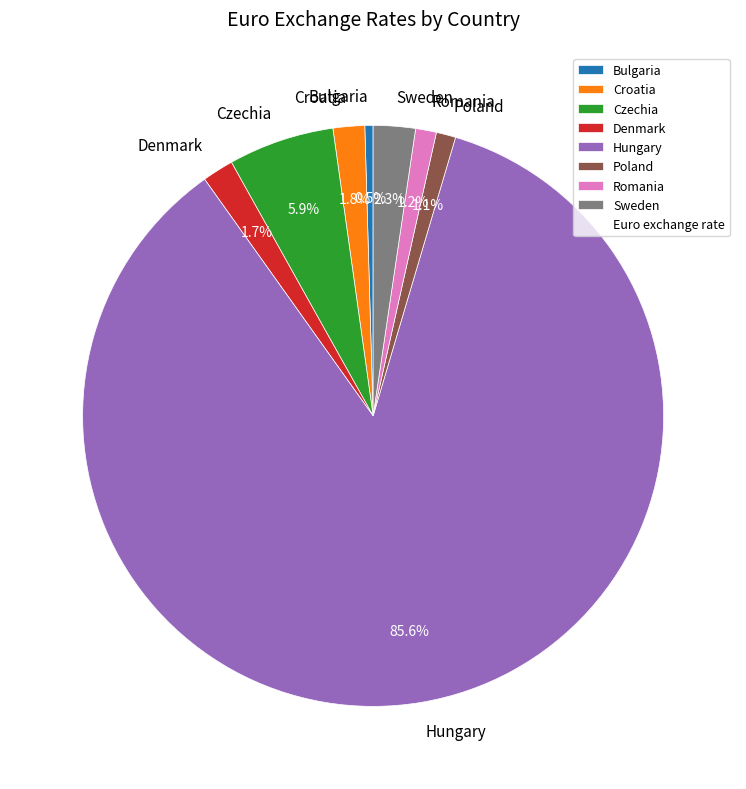

To the nearest percent, what portion does Poland represent?

1%